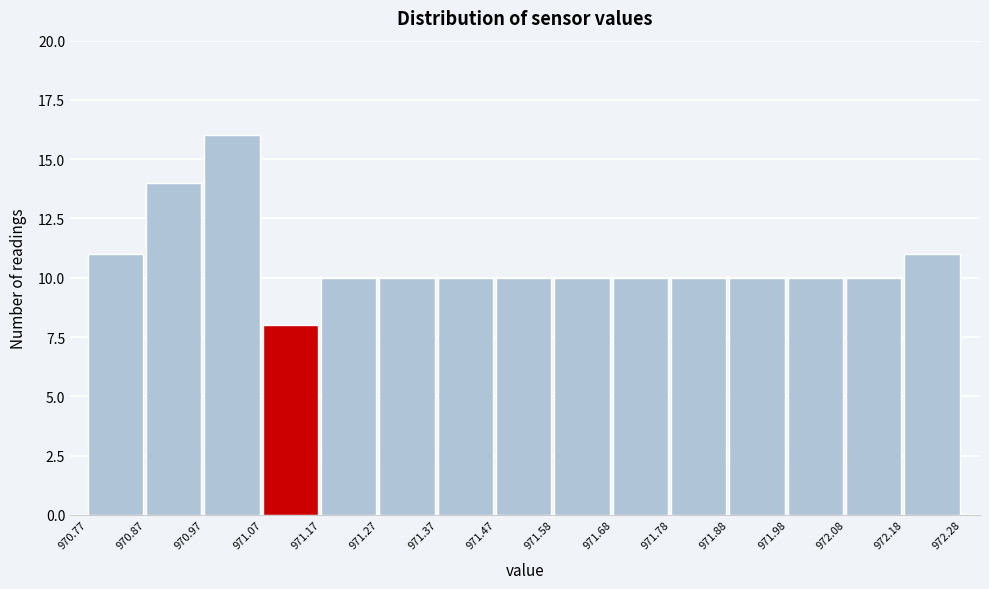

Reading left to right, transcribe this chart: for each bar, give the range it covers on the x-axis and its height. The values are not printed on the chart, so give them approximately, as read against the axis.

970.77 to 970.87: 11
970.87 to 970.97: 14
970.97 to 971.07: 16
971.07 to 971.17: 8
971.17 to 971.27: 10
971.27 to 971.37: 10
971.37 to 971.47: 10
971.47 to 971.58: 10
971.58 to 971.68: 10
971.68 to 971.78: 10
971.78 to 971.88: 10
971.88 to 971.98: 10
971.98 to 972.08: 10
972.08 to 972.18: 10
972.18 to 972.28: 11